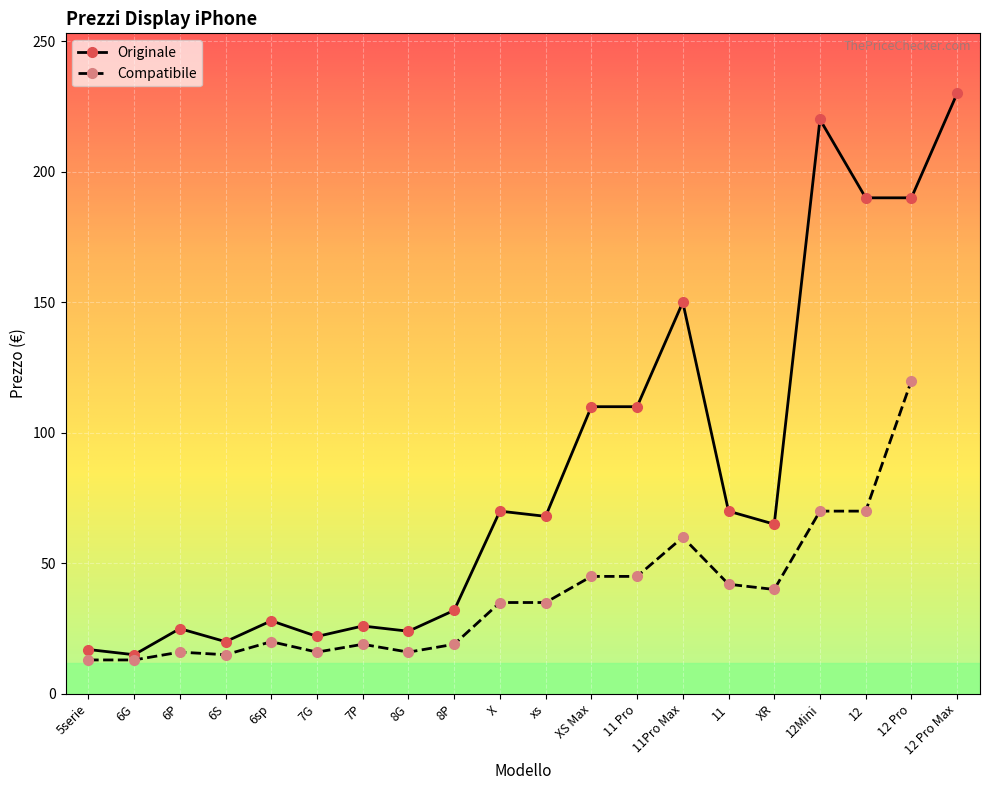

What is the label of the 14th point from the right?

7P